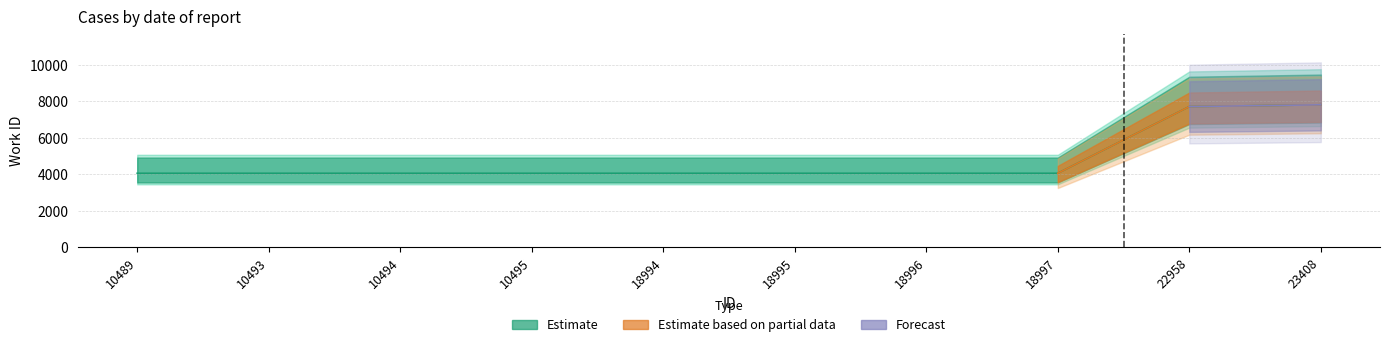

What is the value of the 10th point from the left?

7802